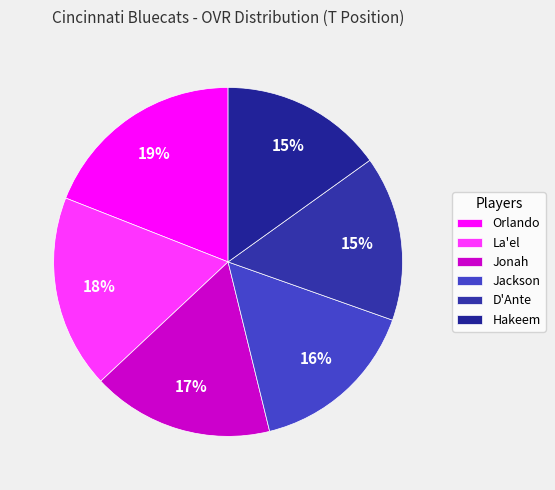

Between D'Ante and Orlando, which is larger?

Orlando